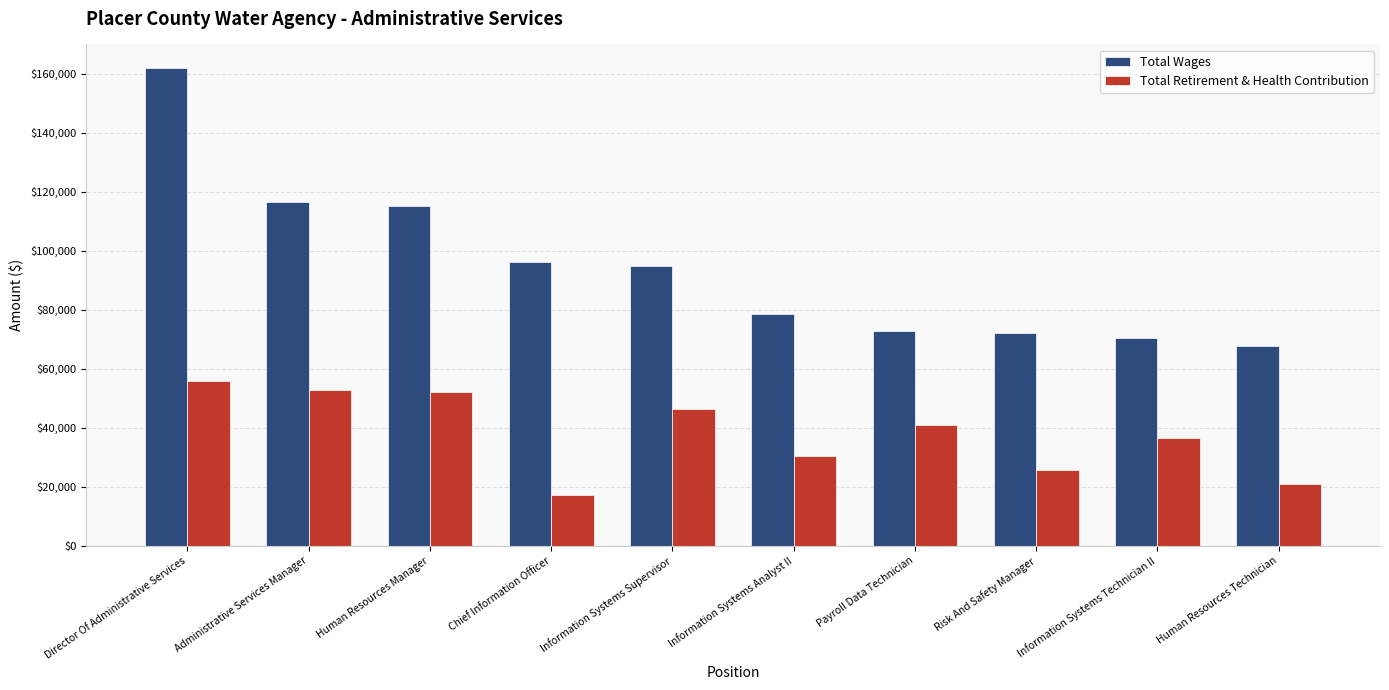

Is the value of Total Retirement & Health Contribution at Chief Information Officer greater than the value of Total Wages at Administrative Services Manager?

No